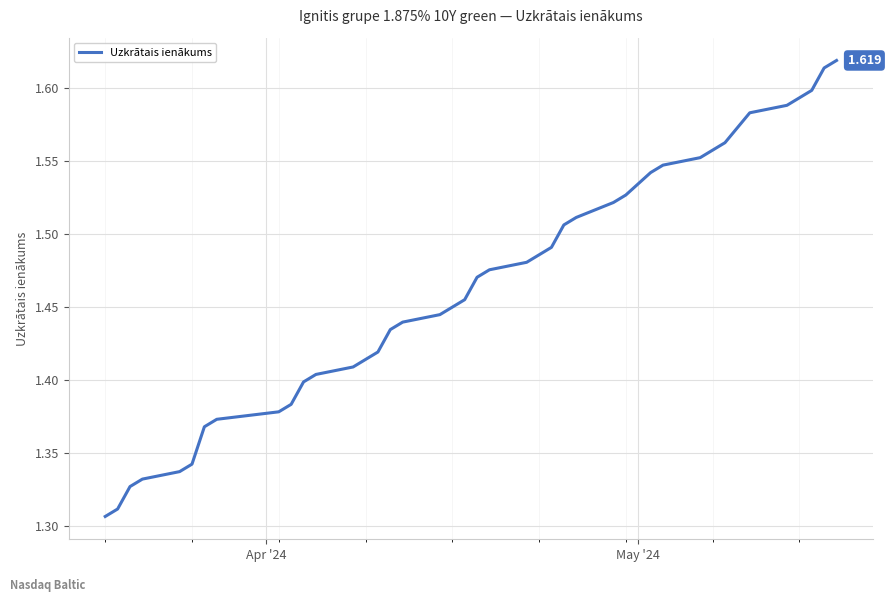

How many values are between 1 and 2?

40